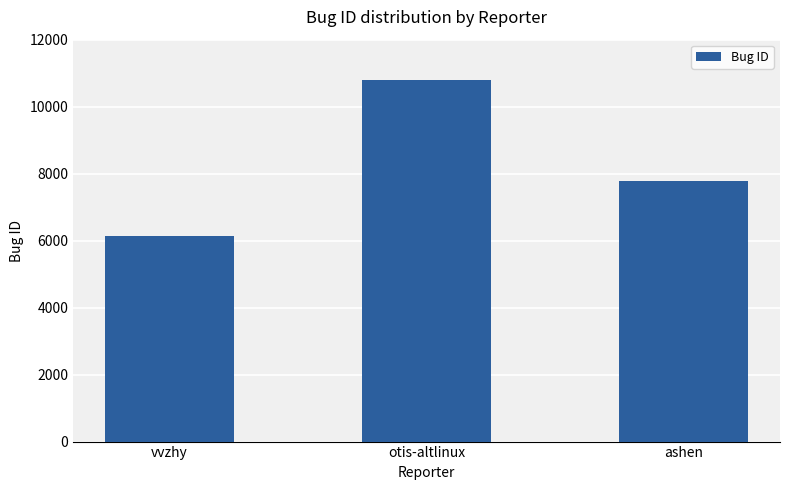

The chart shows a value of 10802 at otis-altlinux. True or false?

True